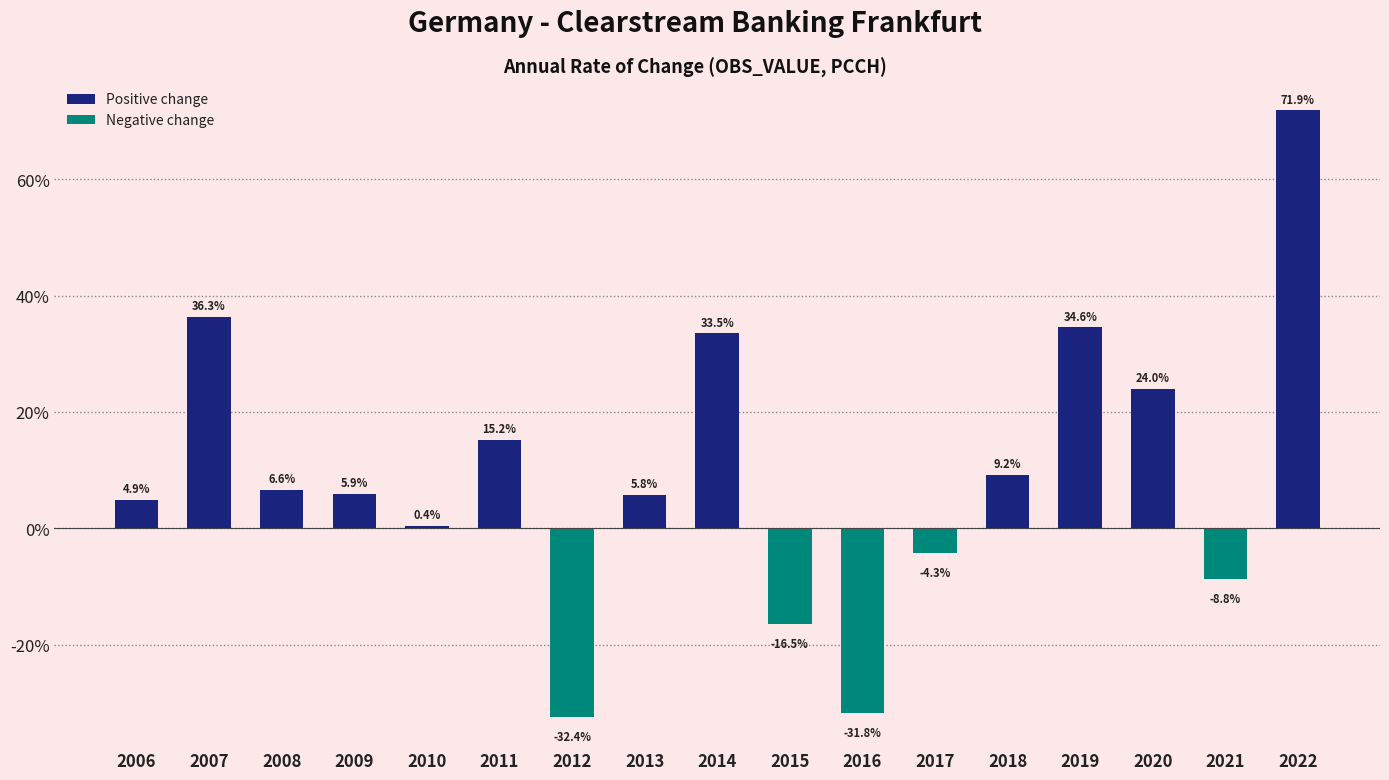

What is the greatest value displayed?

71.9